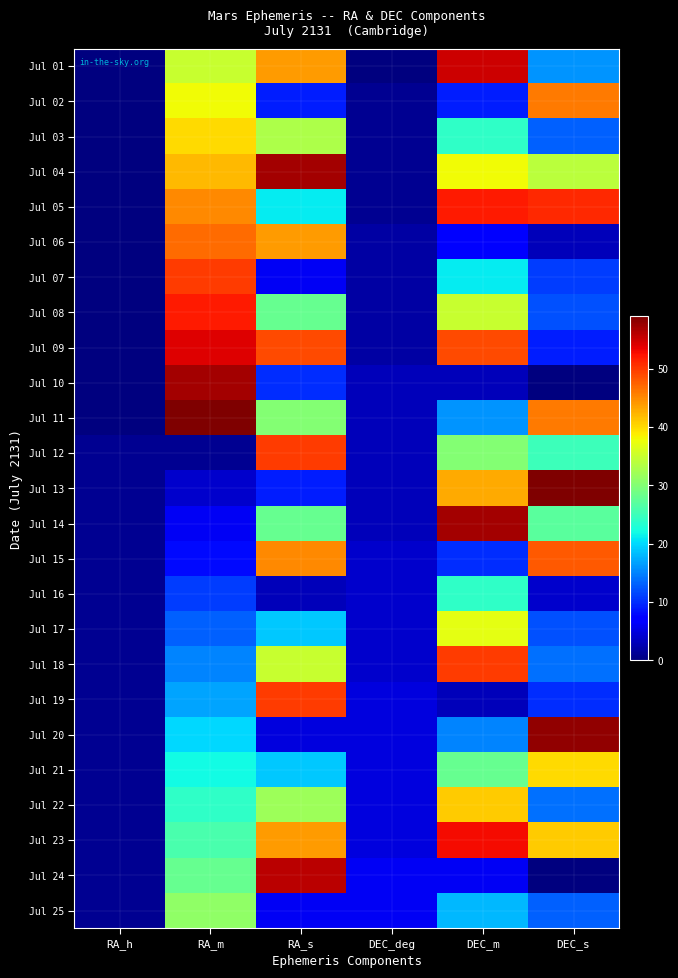

Reading left to right, list all the values displayed in this chart.

Jul 01: RA_h=0	RA_m=35	RA_s=44	DEC_deg=0	DEC_m=55	DEC_s=16
Jul 02: RA_h=0	RA_m=38	RA_s=9	DEC_deg=1	DEC_m=9	DEC_s=46
Jul 03: RA_h=0	RA_m=40	RA_s=33	DEC_deg=1	DEC_m=24	DEC_s=13
Jul 04: RA_h=0	RA_m=42	RA_s=57	DEC_deg=1	DEC_m=38	DEC_s=34
Jul 05: RA_h=0	RA_m=45	RA_s=21	DEC_deg=1	DEC_m=52	DEC_s=51
Jul 06: RA_h=0	RA_m=47	RA_s=44	DEC_deg=2	DEC_m=7	DEC_s=3
Jul 07: RA_h=0	RA_m=50	RA_s=6	DEC_deg=2	DEC_m=21	DEC_s=11
Jul 08: RA_h=0	RA_m=52	RA_s=28	DEC_deg=2	DEC_m=35	DEC_s=12
Jul 09: RA_h=0	RA_m=54	RA_s=49	DEC_deg=2	DEC_m=49	DEC_s=9
Jul 10: RA_h=0	RA_m=57	RA_s=10	DEC_deg=3	DEC_m=3	DEC_s=0
Jul 11: RA_h=0	RA_m=59	RA_s=30	DEC_deg=3	DEC_m=16	DEC_s=46
Jul 12: RA_h=1	RA_m=1	RA_s=50	DEC_deg=3	DEC_m=30	DEC_s=25
Jul 13: RA_h=1	RA_m=4	RA_s=9	DEC_deg=3	DEC_m=43	DEC_s=59
Jul 14: RA_h=1	RA_m=6	RA_s=28	DEC_deg=3	DEC_m=57	DEC_s=27
Jul 15: RA_h=1	RA_m=8	RA_s=45	DEC_deg=4	DEC_m=10	DEC_s=48
Jul 16: RA_h=1	RA_m=11	RA_s=3	DEC_deg=4	DEC_m=24	DEC_s=4
Jul 17: RA_h=1	RA_m=13	RA_s=19	DEC_deg=4	DEC_m=37	DEC_s=12
Jul 18: RA_h=1	RA_m=15	RA_s=35	DEC_deg=4	DEC_m=50	DEC_s=14
Jul 19: RA_h=1	RA_m=17	RA_s=50	DEC_deg=5	DEC_m=3	DEC_s=10
Jul 20: RA_h=1	RA_m=20	RA_s=5	DEC_deg=5	DEC_m=15	DEC_s=58
Jul 21: RA_h=1	RA_m=22	RA_s=19	DEC_deg=5	DEC_m=28	DEC_s=40
Jul 22: RA_h=1	RA_m=24	RA_s=32	DEC_deg=5	DEC_m=41	DEC_s=14
Jul 23: RA_h=1	RA_m=26	RA_s=44	DEC_deg=5	DEC_m=53	DEC_s=41
Jul 24: RA_h=1	RA_m=28	RA_s=56	DEC_deg=6	DEC_m=6	DEC_s=0
Jul 25: RA_h=1	RA_m=31	RA_s=6	DEC_deg=6	DEC_m=18	DEC_s=13